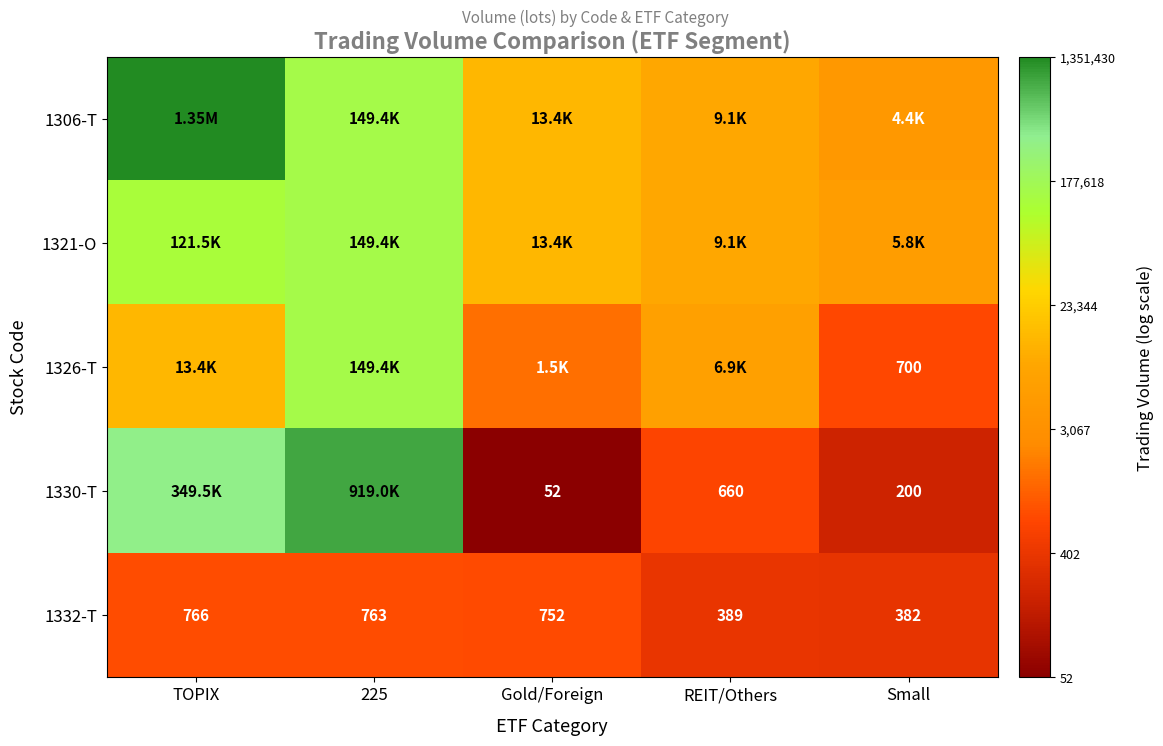

Which label corresponds to the largest value in the chart?

TOPIX